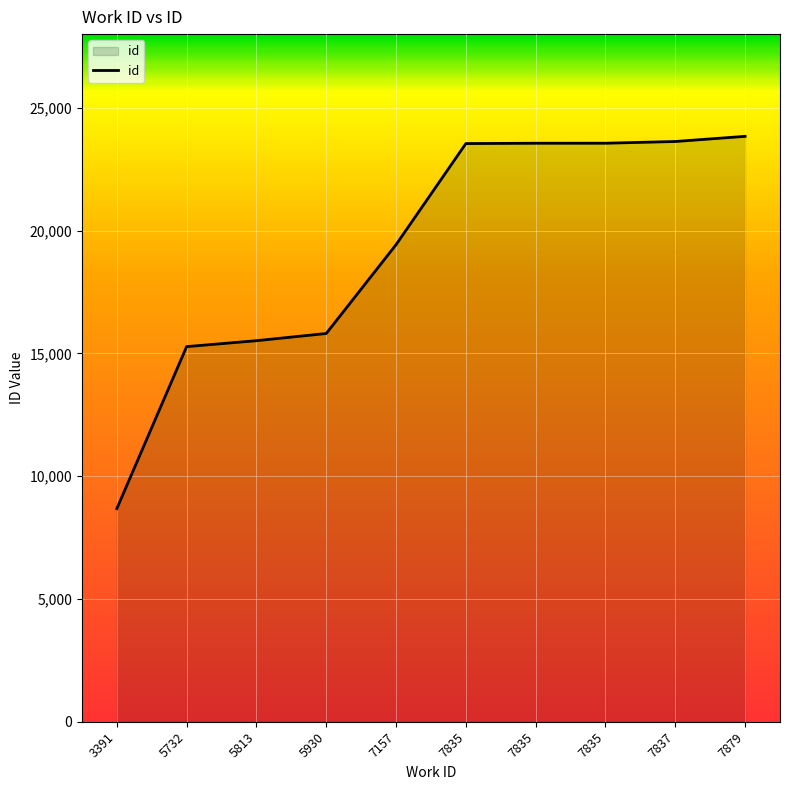

What is the maximum value shown in the chart?

23837